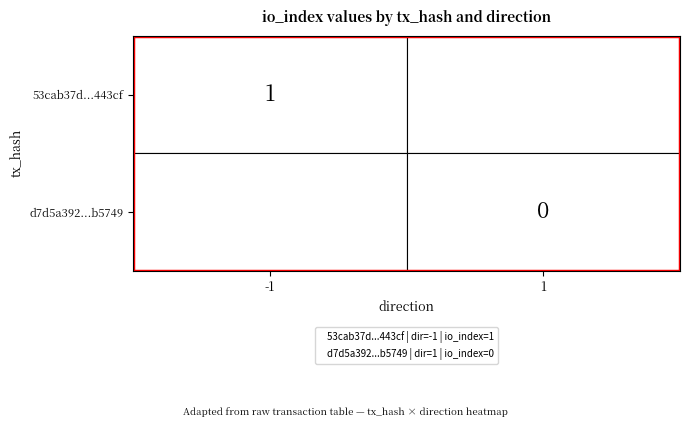

The 53cab37d8bc9f4712283427b03f0720774443cf series shows -2 at 0. True or false?

False